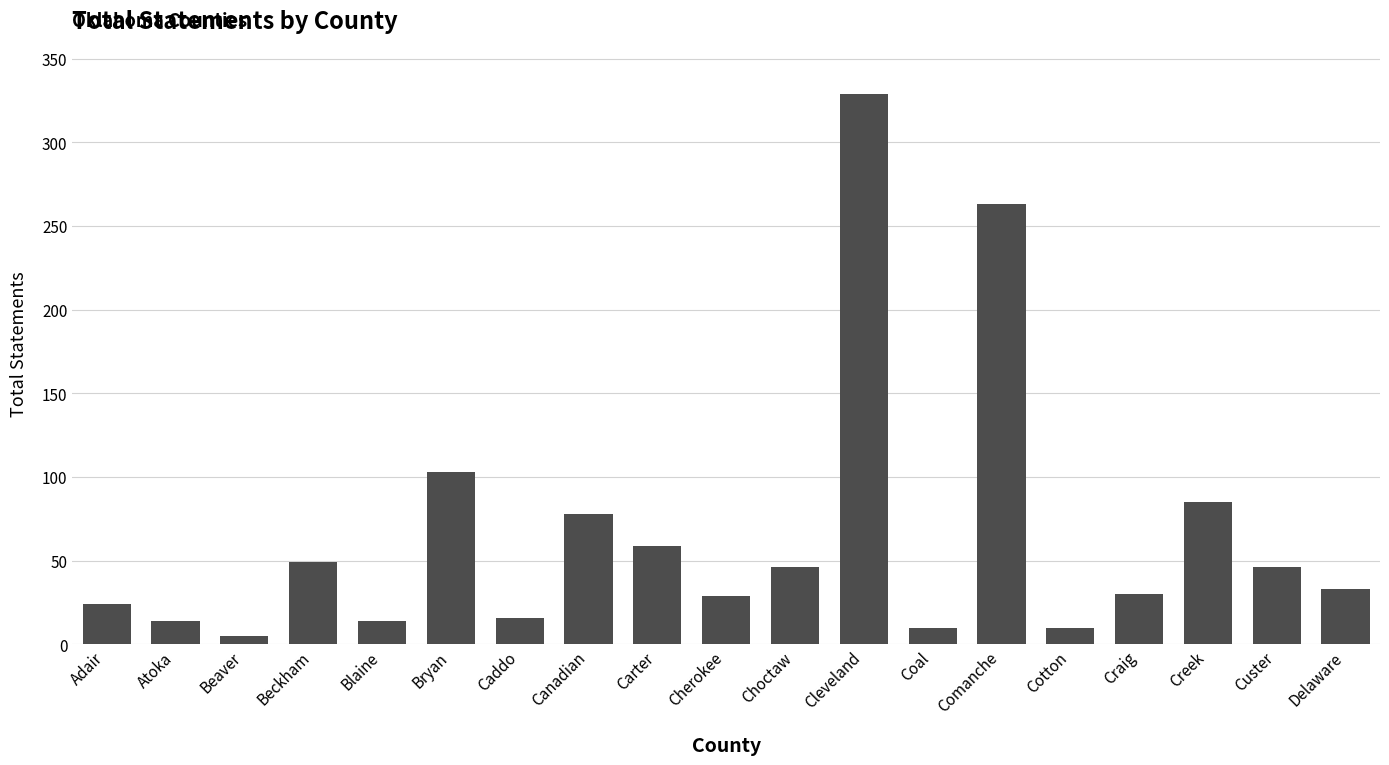

What is the smallest value displayed?

5